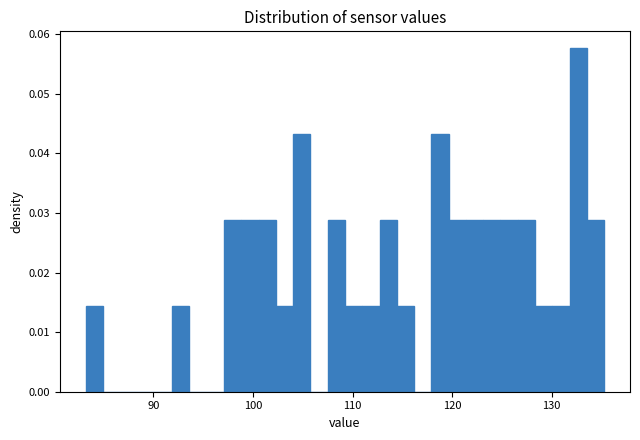

Read against the x-axis, roughly where is the centre of the tallest bar?

133